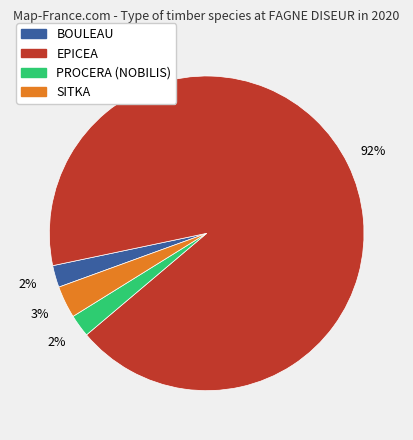

Does any single category account for the majority?

Yes